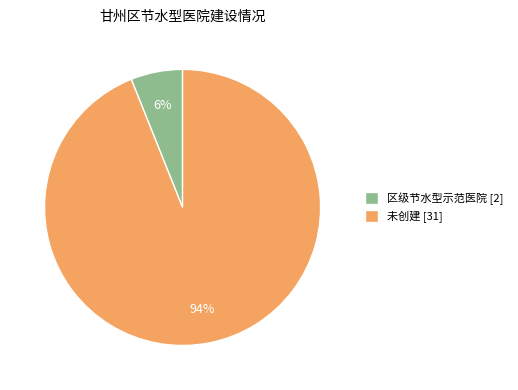

Count the number of slices in the pie.

2